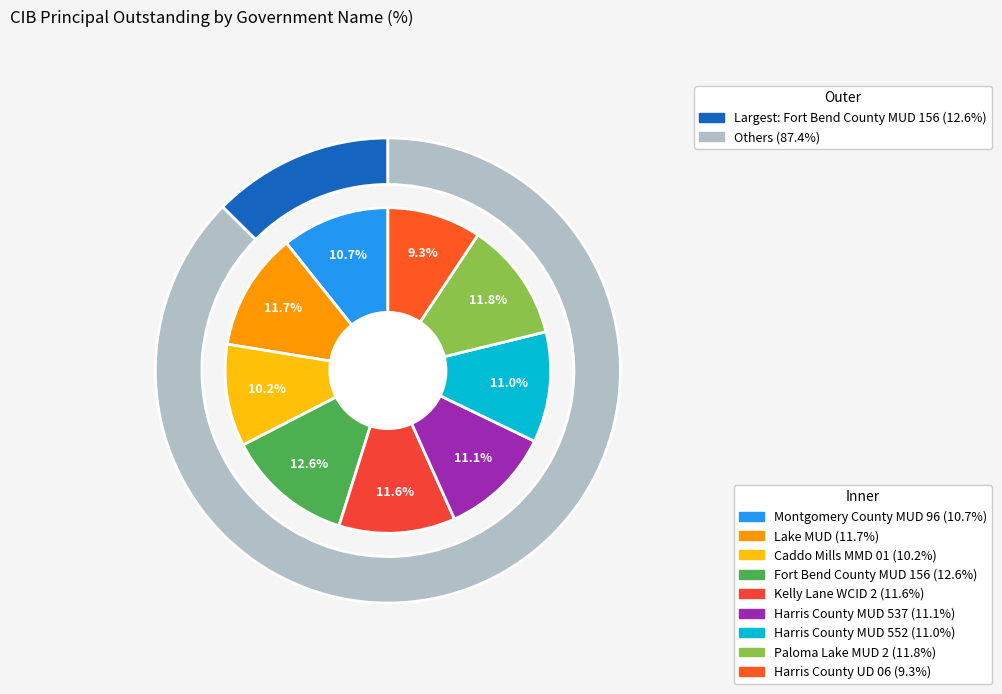

What is the ratio of the value at Kelly Lane WCID 2 to the value at Montgomery County MUD 96?

1.1